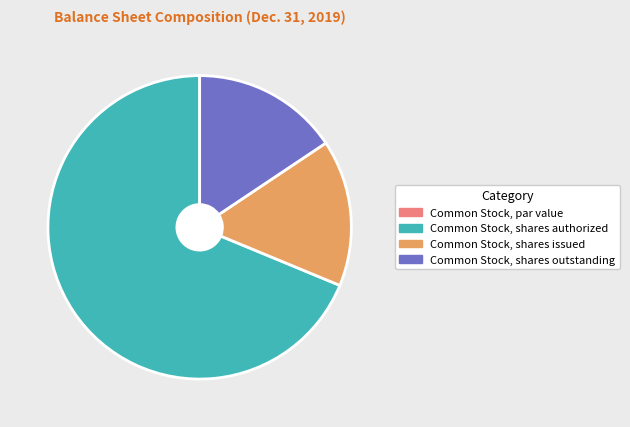

Is the sum of Common Stock, shares authorized and Common Stock, shares issued greater than half?

Yes